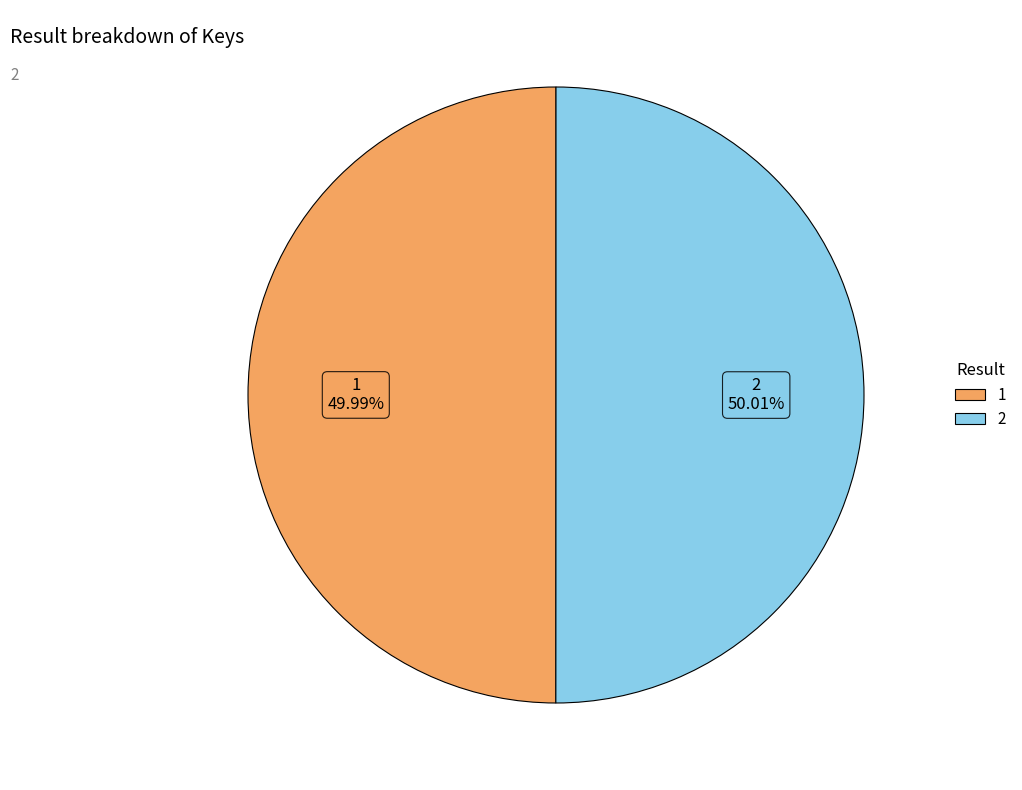

What is the ratio of the value at 2 to the value at 1?

1.0